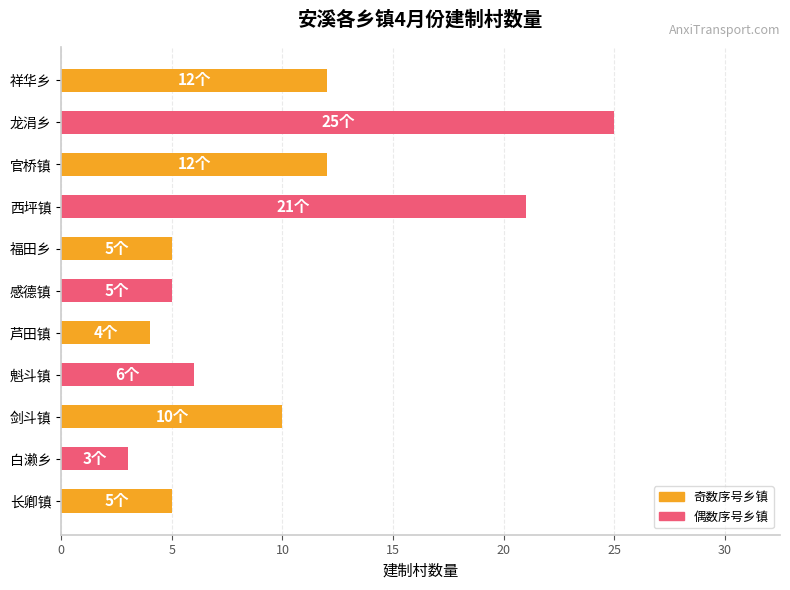

Read the value at 西坪镇.

21